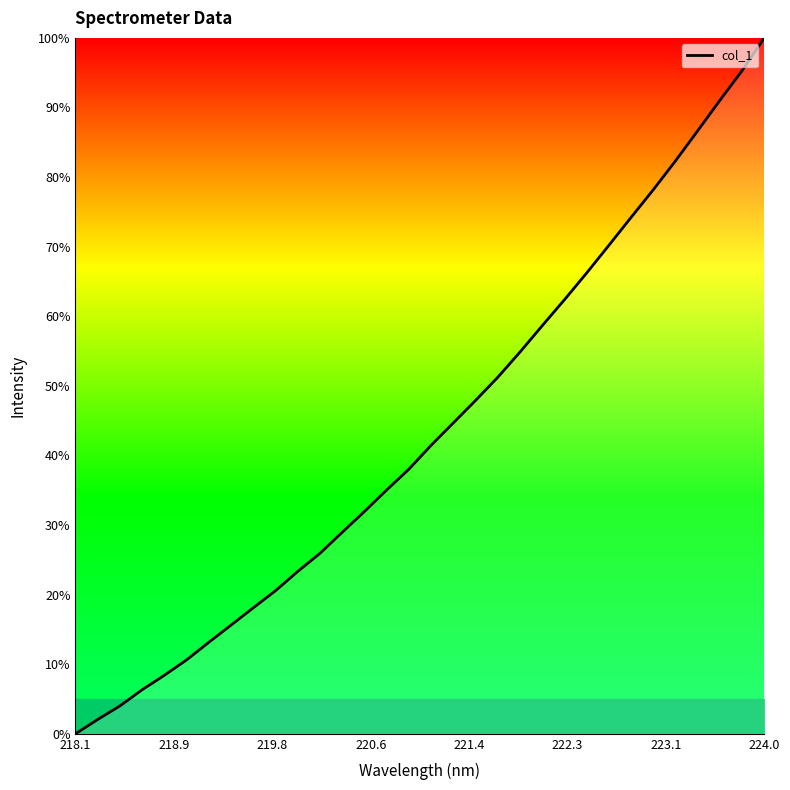

What is the difference between the maximum and minimum values?

100.0